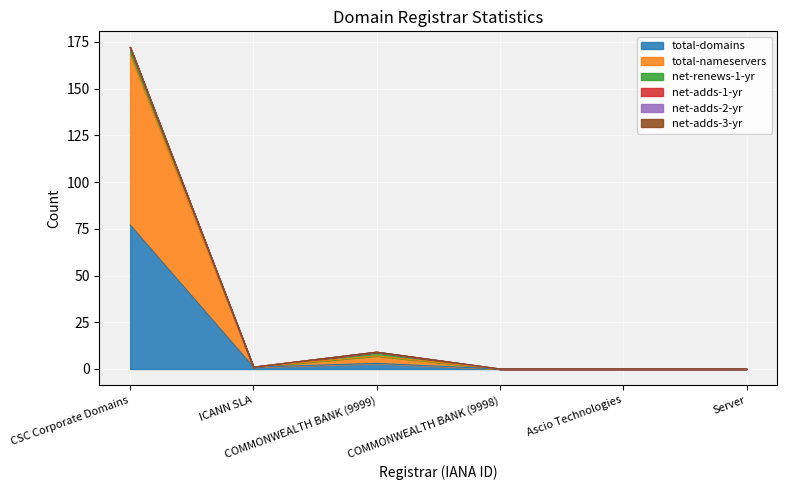

Reading right to left, extract all data points from this chart.

total-domains: Server=0	Ascio Technologies=0	COMMONWEALTH BANK (9998)=0	COMMONWEALTH BANK (9999)=3	ICANN SLA=1	CSC Corporate Domains=77
total-nameservers: Server=0	Ascio Technologies=0	COMMONWEALTH BANK (9998)=0	COMMONWEALTH BANK (9999)=4	ICANN SLA=0	CSC Corporate Domains=91
net-renews-1-yr: Server=0	Ascio Technologies=0	COMMONWEALTH BANK (9998)=0	COMMONWEALTH BANK (9999)=2	ICANN SLA=0	CSC Corporate Domains=4
net-adds-1-yr: Server=0	Ascio Technologies=0	COMMONWEALTH BANK (9998)=0	COMMONWEALTH BANK (9999)=0	ICANN SLA=0	CSC Corporate Domains=0
net-adds-2-yr: Server=0	Ascio Technologies=0	COMMONWEALTH BANK (9998)=0	COMMONWEALTH BANK (9999)=0	ICANN SLA=0	CSC Corporate Domains=0
net-adds-3-yr: Server=0	Ascio Technologies=0	COMMONWEALTH BANK (9998)=0	COMMONWEALTH BANK (9999)=0	ICANN SLA=0	CSC Corporate Domains=0